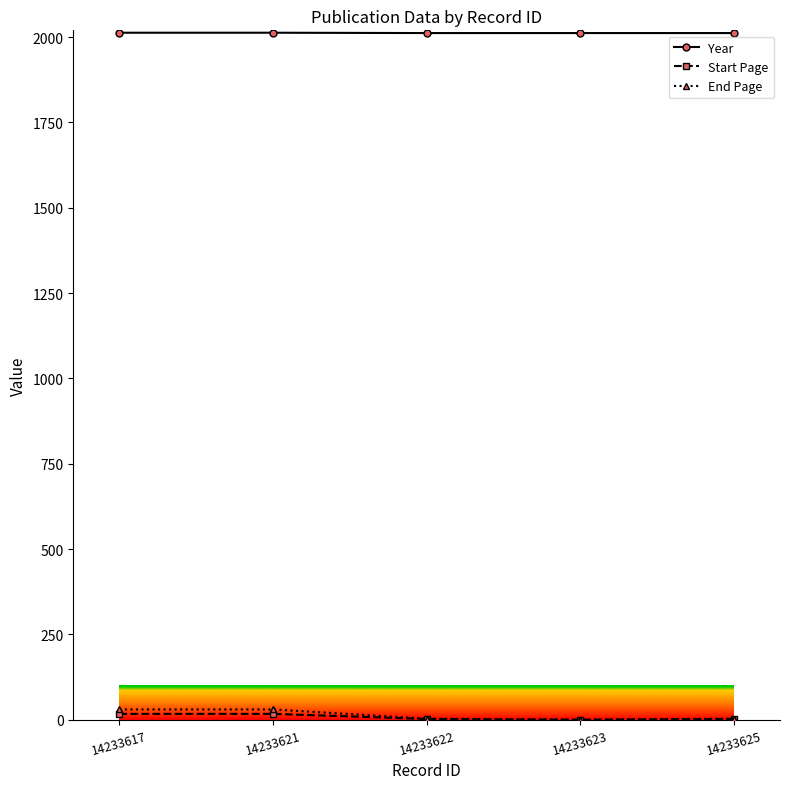

True or false: Year has a value of 3254 at 14233625.

False